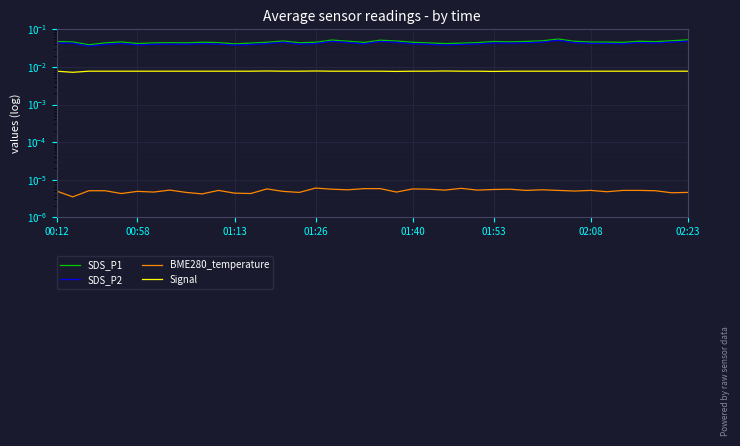

Reading right to left, list all the values displayed in this chart.

SDS_P1: 0.1	0.0	0.0	0.0	0.0	0.0	0.0	0.0	0.1	0.0	0.0	0.0	0.0	0.0	0.0	0.0	0.0	0.0	0.0	0.1	0.0	0.0	0.1	0.0	0.0	0.0	0.0	0.0	0.0	0.0	0.0	0.0	0.0	0.0	0.0	0.0	0.0	0.0	0.0	0.0
SDS_P2: 0.0	0.0	0.0	0.0	0.0	0.0	0.0	0.0	0.1	0.0	0.0	0.0	0.0	0.0	0.0	0.0	0.0	0.0	0.0	0.0	0.0	0.0	0.0	0.0	0.0	0.0	0.0	0.0	0.0	0.0	0.0	0.0	0.0	0.0	0.0	0.0	0.0	0.0	0.0	0.0
BME280_temperature: 0.0	0.0	0.0	0.0	0.0	0.0	0.0	0.0	0.0	0.0	0.0	0.0	0.0	0.0	0.0	0.0	0.0	0.0	0.0	0.0	0.0	0.0	0.0	0.0	0.0	0.0	0.0	0.0	0.0	0.0	0.0	0.0	0.0	0.0	0.0	0.0	0.0	0.0	0.0	0.0
Signal: 0.0	0.0	0.0	0.0	0.0	0.0	0.0	0.0	0.0	0.0	0.0	0.0	0.0	0.0	0.0	0.0	0.0	0.0	0.0	0.0	0.0	0.0	0.0	0.0	0.0	0.0	0.0	0.0	0.0	0.0	0.0	0.0	0.0	0.0	0.0	0.0	0.0	0.0	0.0	0.0